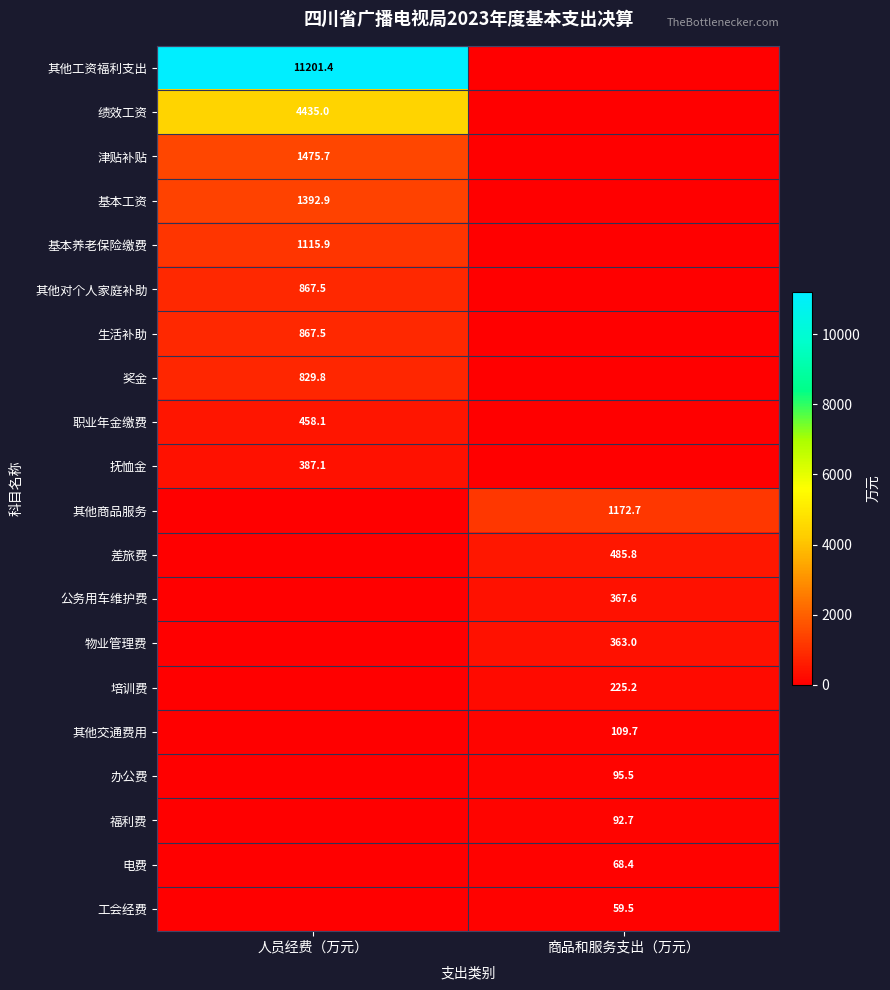

What is the maximum value shown in the chart?

11201.4